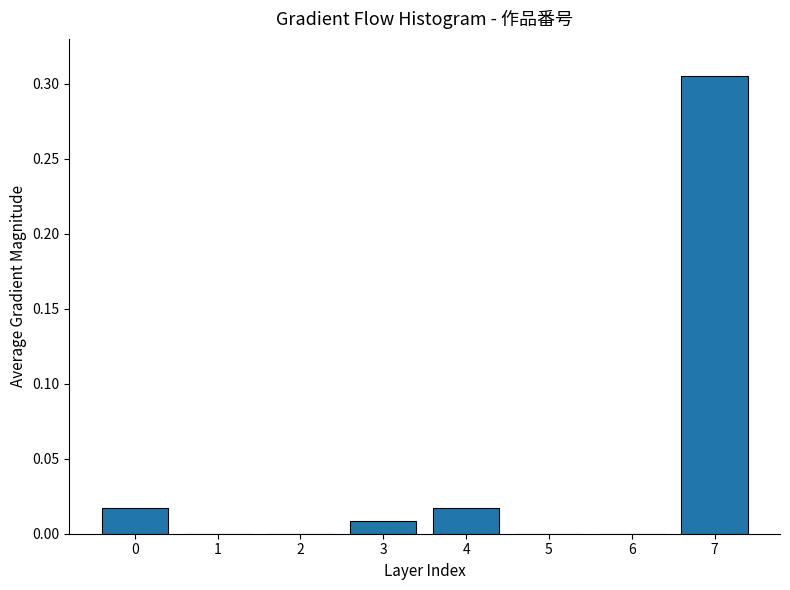

Which has a higher value, 4 or 7?

7